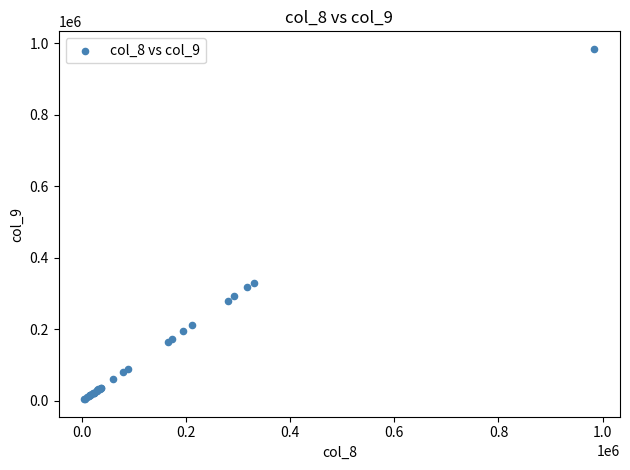

What Y value in the scatter plot is closest to 494243?

330000.0